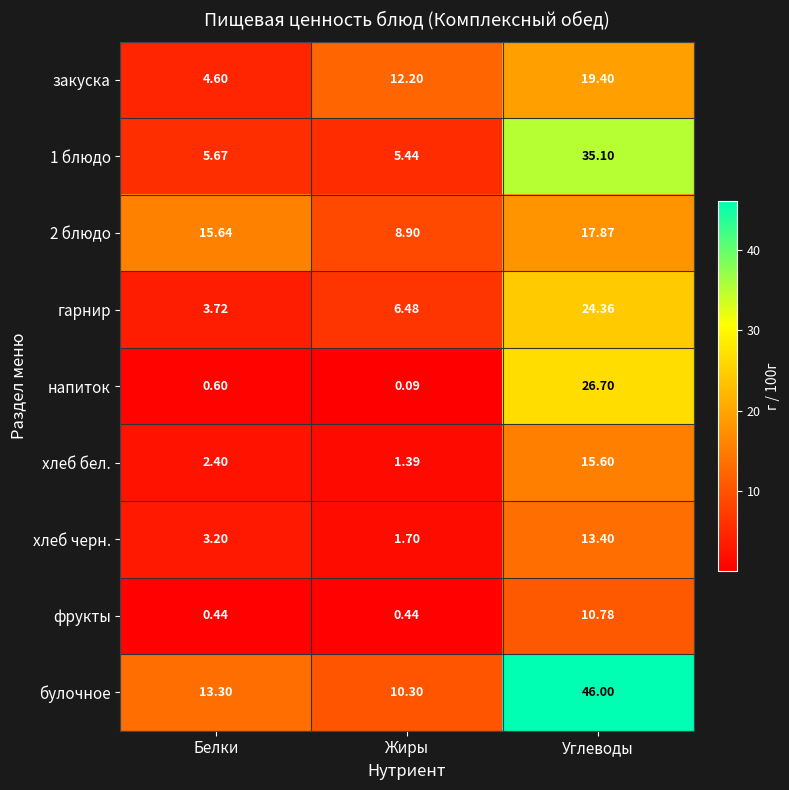

Which series changed the most between Белки and Углеводы?

булочное